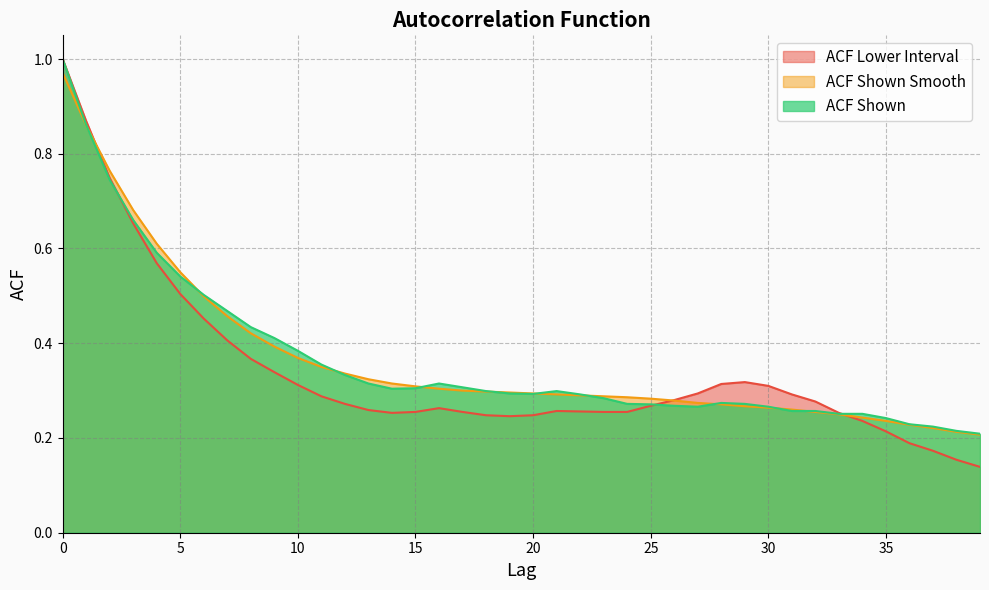

How many intersections are there between acf_shown_smooth and acf_shown?

10